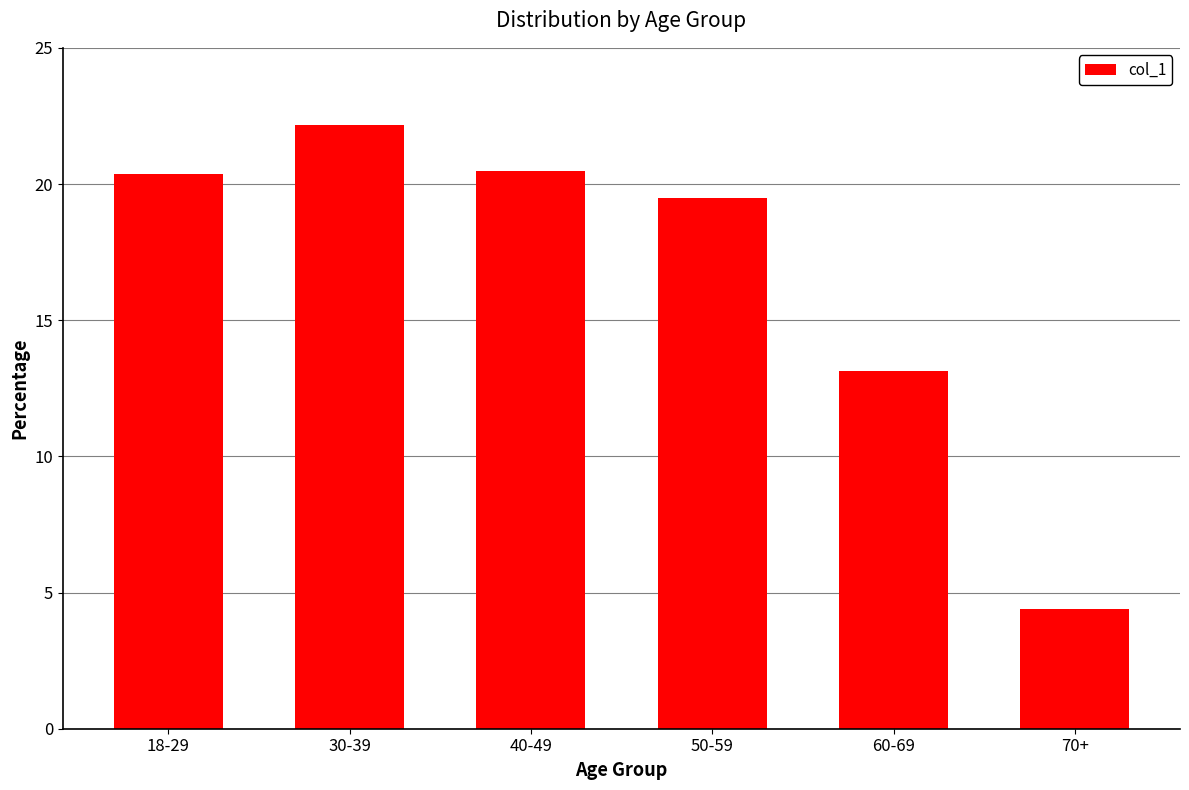

What is the difference between the second highest and second lowest values?

7.3